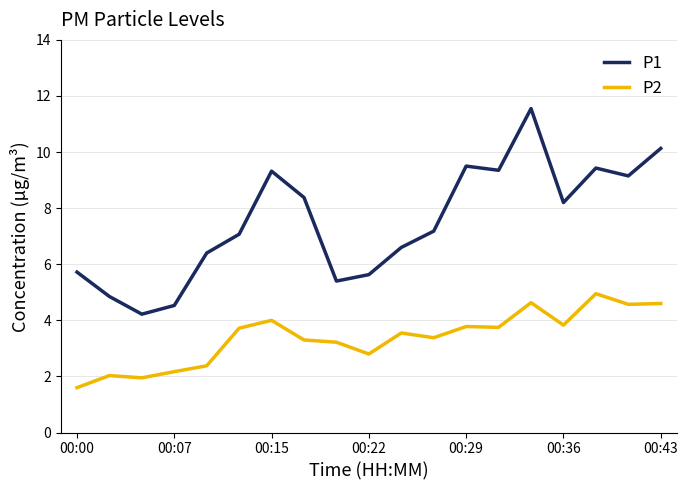

What is the highest value of the P2 series?

5.0